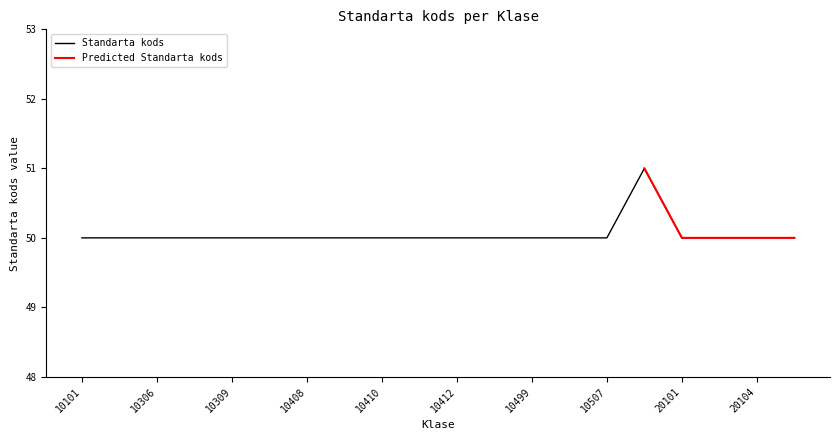

What is the difference between the maximum and minimum values?

1